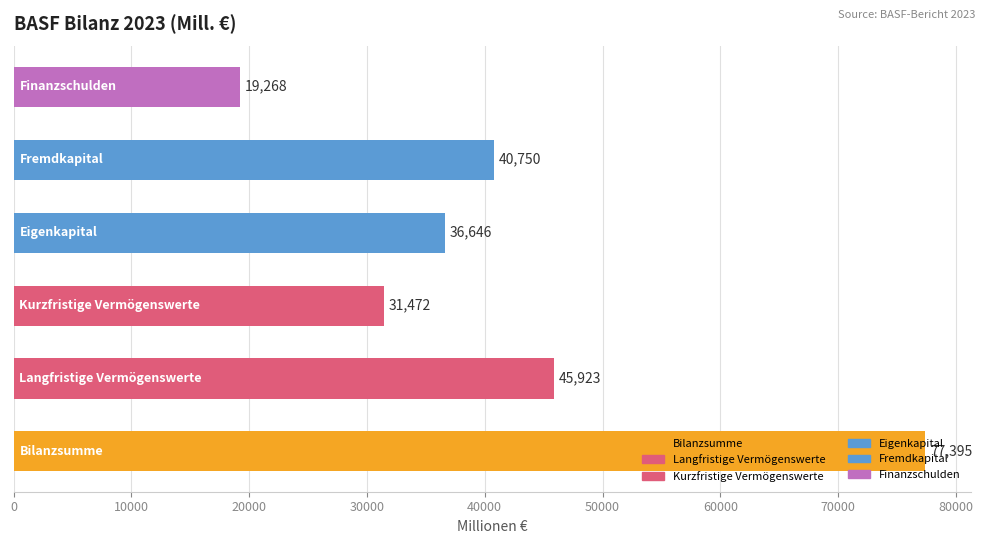

How many bars are there in total?

6